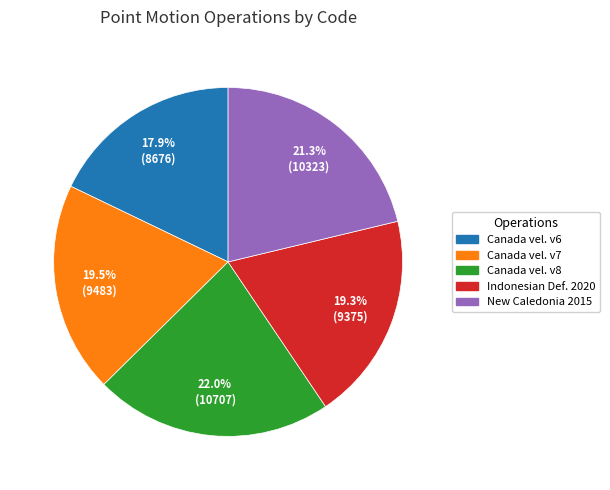

Does any single category account for the majority?

No